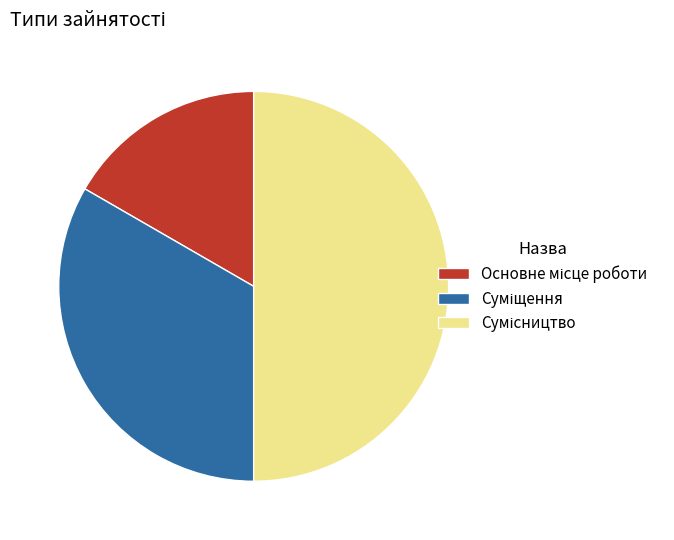

Which category has the smallest portion of the pie?

Основне місце роботи